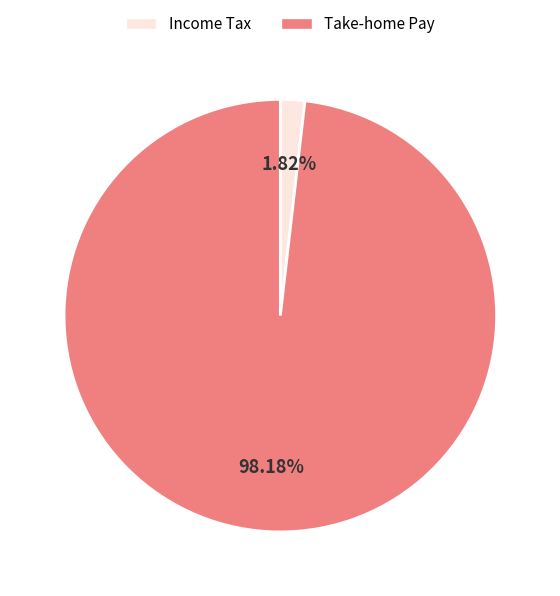

Does any single category account for the majority?

Yes